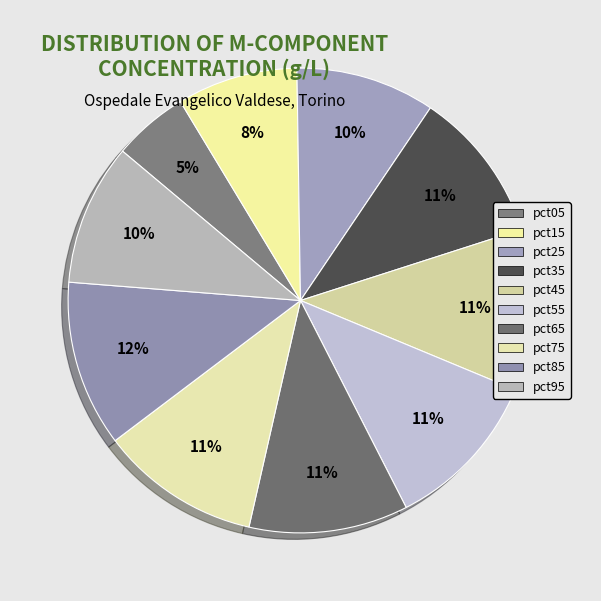

Does pct25 account for over 50% of the chart?

No